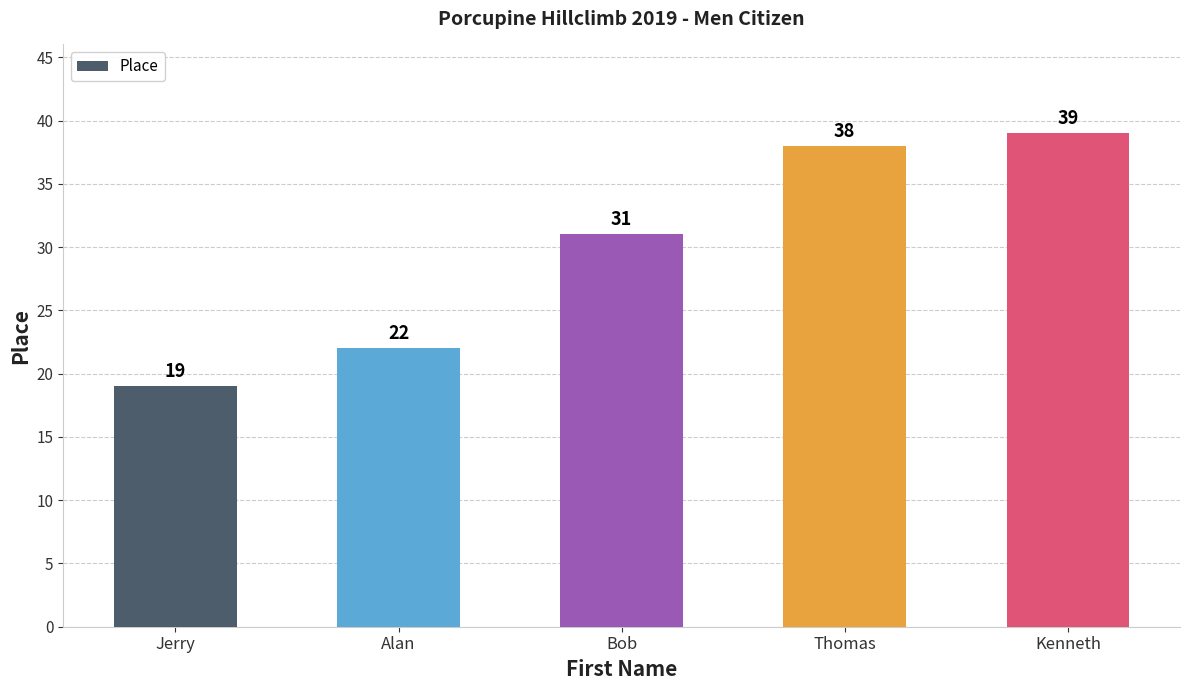

What is the approximate value at Bob?

31